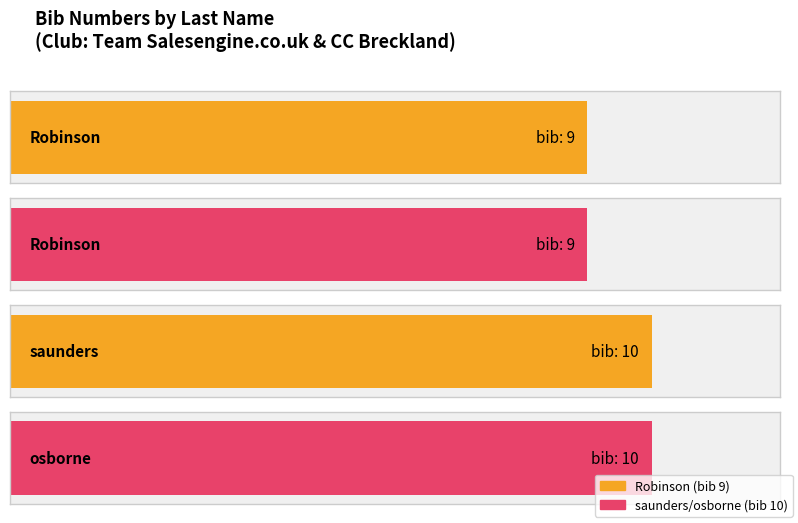

Reading left to right, what are all the values shown in this chart?

Robinson=9	Robinson=9	saunders=10	osborne=10